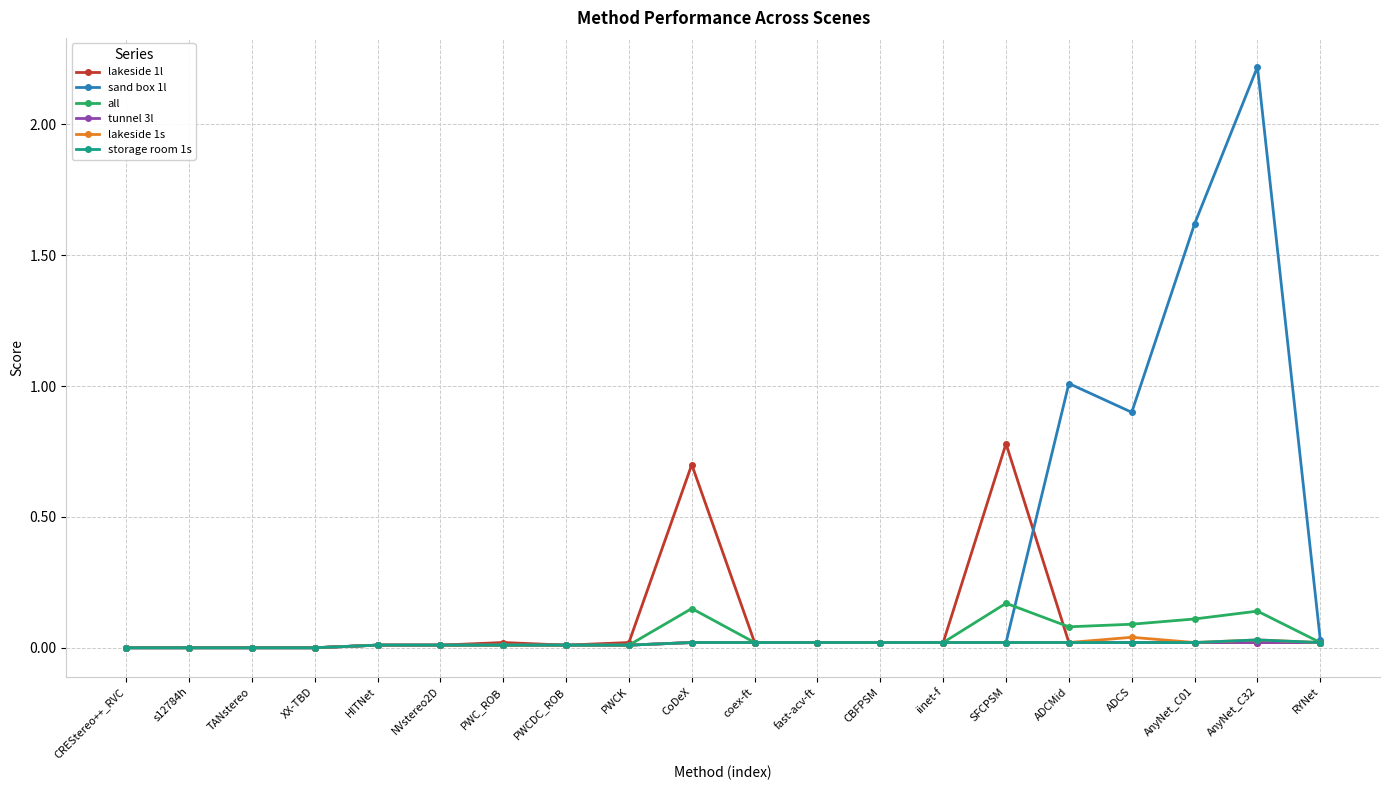

How many lines are shown in the chart?

6